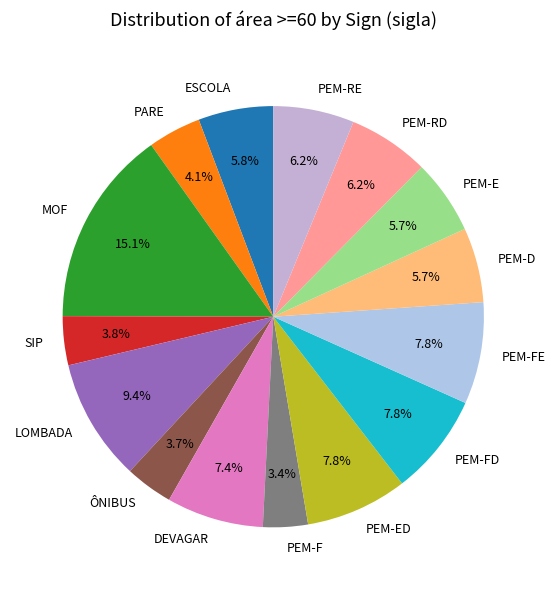

To the nearest percent, what is the difference between the PEM-FE and PEM-RD slice percentages?

2%